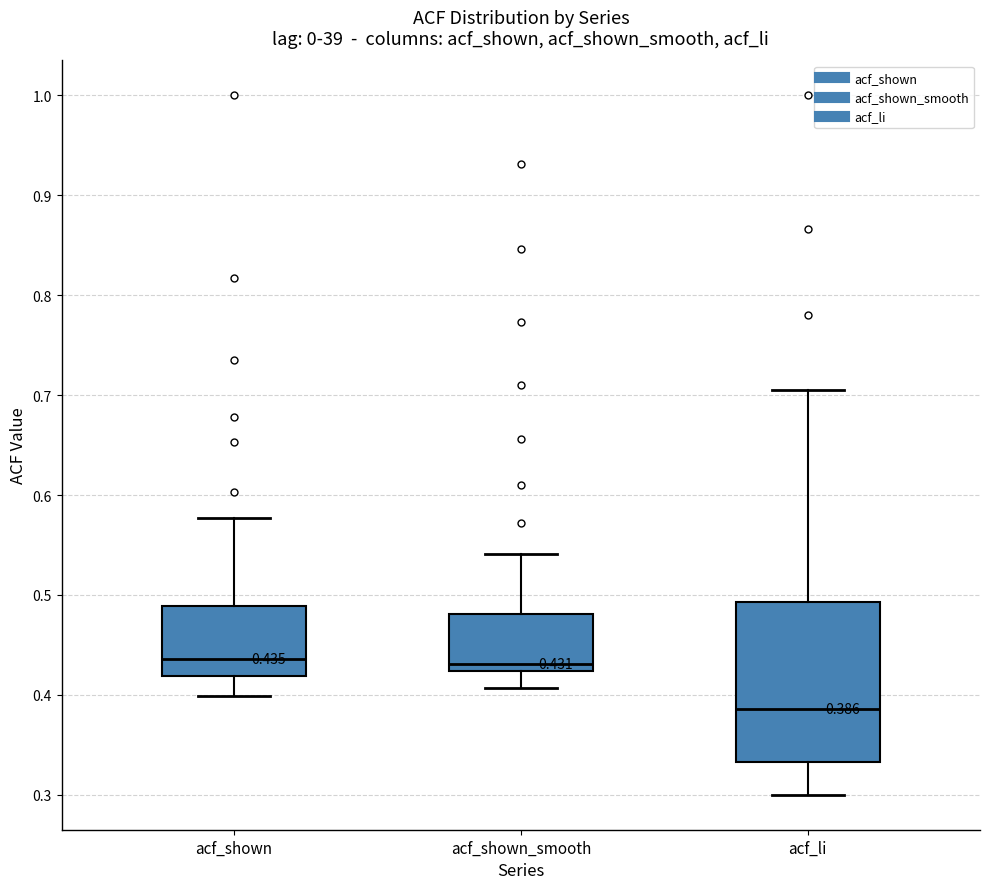

Which box is the tallest, from its lower edge to its upper edge?

acf_li